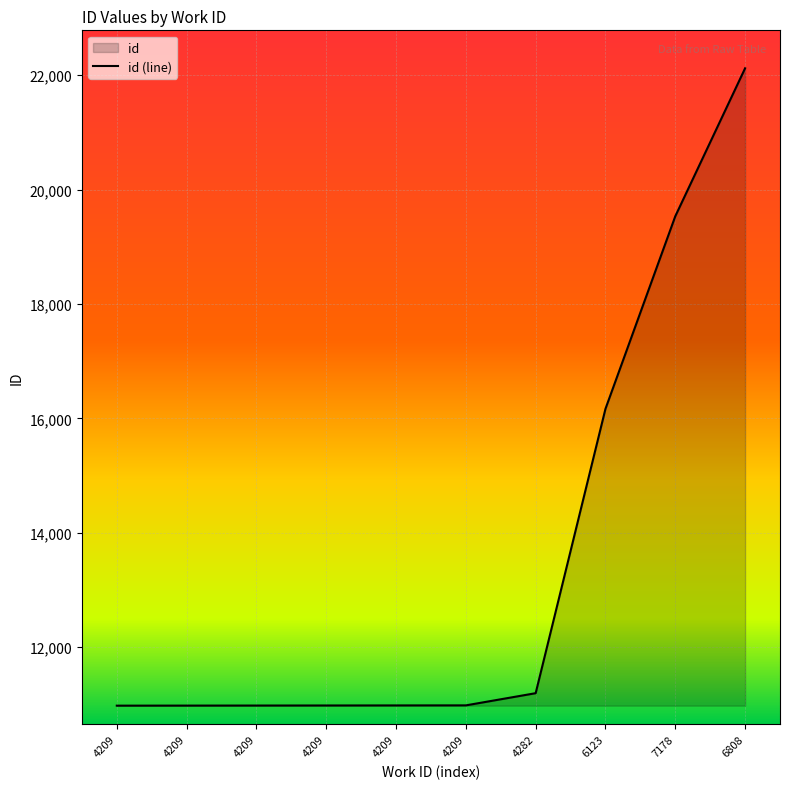

What is the average value?

13490